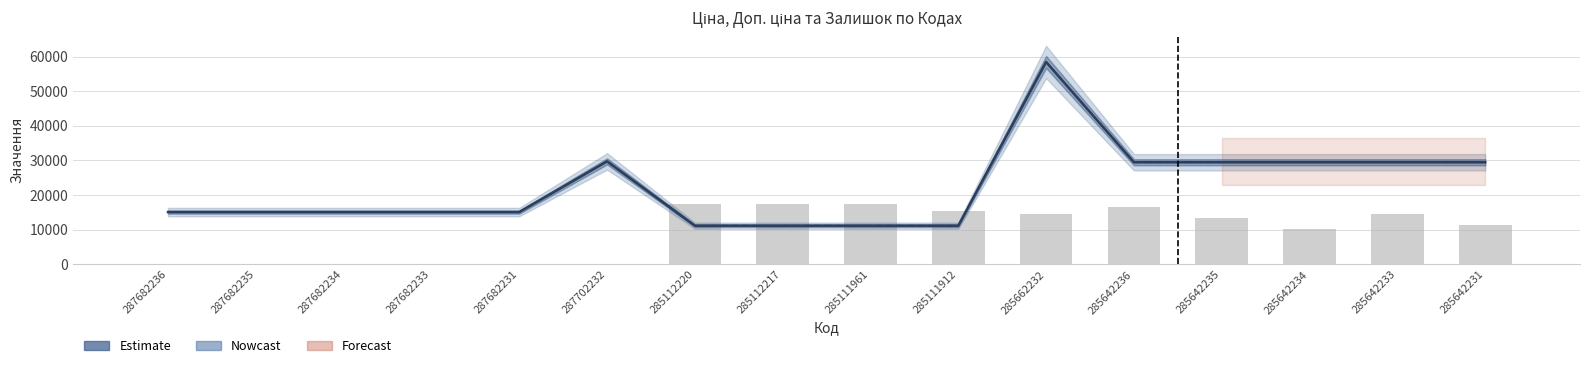

Reading left to right, extract all data points from this chart.

Ціна (Estimate): 287682236=15120.0	287682235=15120.0	287682234=15120.0	287682233=15120.0	287682231=15120.0	287702232=29747.2	285112220=11188.2	285112217=11188.2	285111961=11188.2	285111912=11188.2	285662232=58426.5	285642236=29491.5	285642235=29491.5	285642234=29491.5	285642233=29491.5	285642231=29491.5
Доп. ціна (Nowcast): 287682236=15120.0	287682235=15120.0	287682234=15120.0	287682233=15120.0	287682231=15120.0	287702232=29747.2	285112220=11188.2	285112217=11188.2	285111961=11188.2	285111912=11188.2	285662232=58426.5	285642236=29491.5	285642235=29491.5	285642234=29491.5	285642233=29491.5	285642231=29491.5
Залишок: 287682236=0.0	287682235=0.0	287682234=0.0	287682233=0.0	287682231=0.0	287702232=0.0	285112220=17528.0	285112217=17528.0	285111961=17528.0	285111912=15465.8	285662232=14434.8	285642236=16496.9	285642235=13403.7	285642234=10310.6	285642233=14434.8	285642231=11341.6